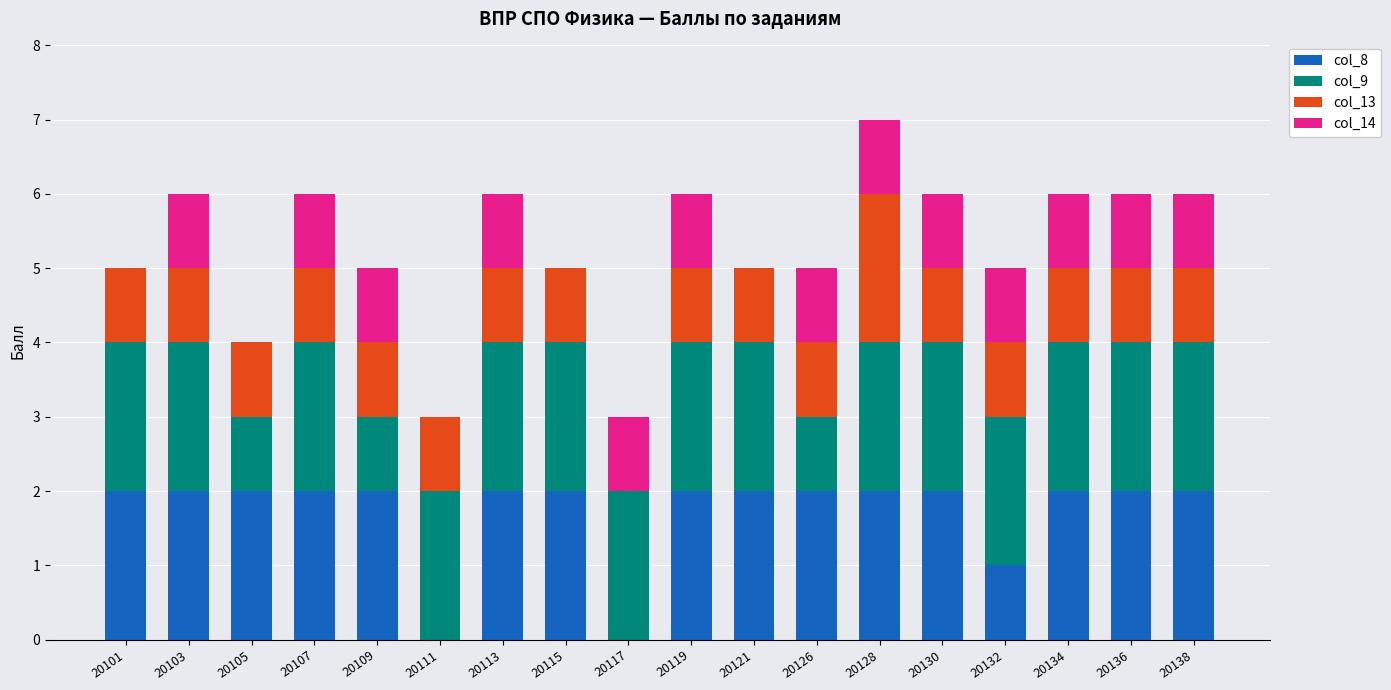

Read the col_8 value at 20138.

2